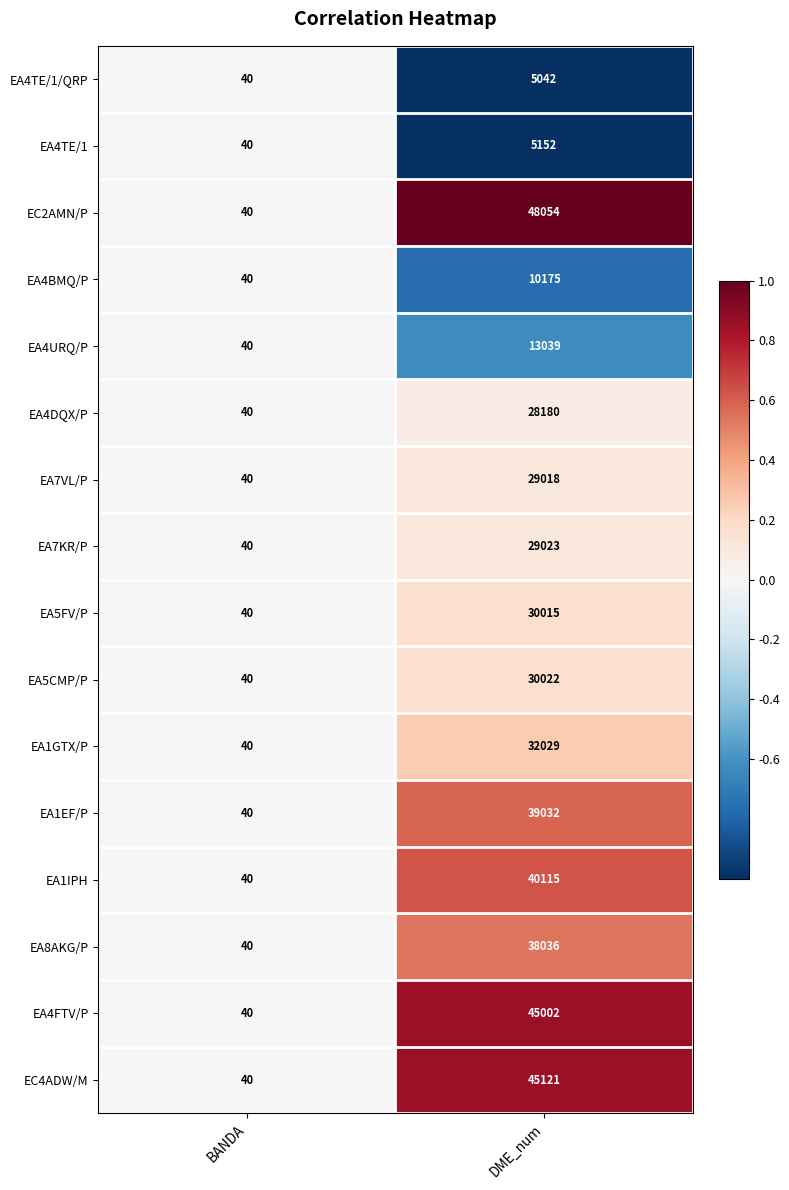

What is the difference between the highest and lowest values at DME_num?

43012